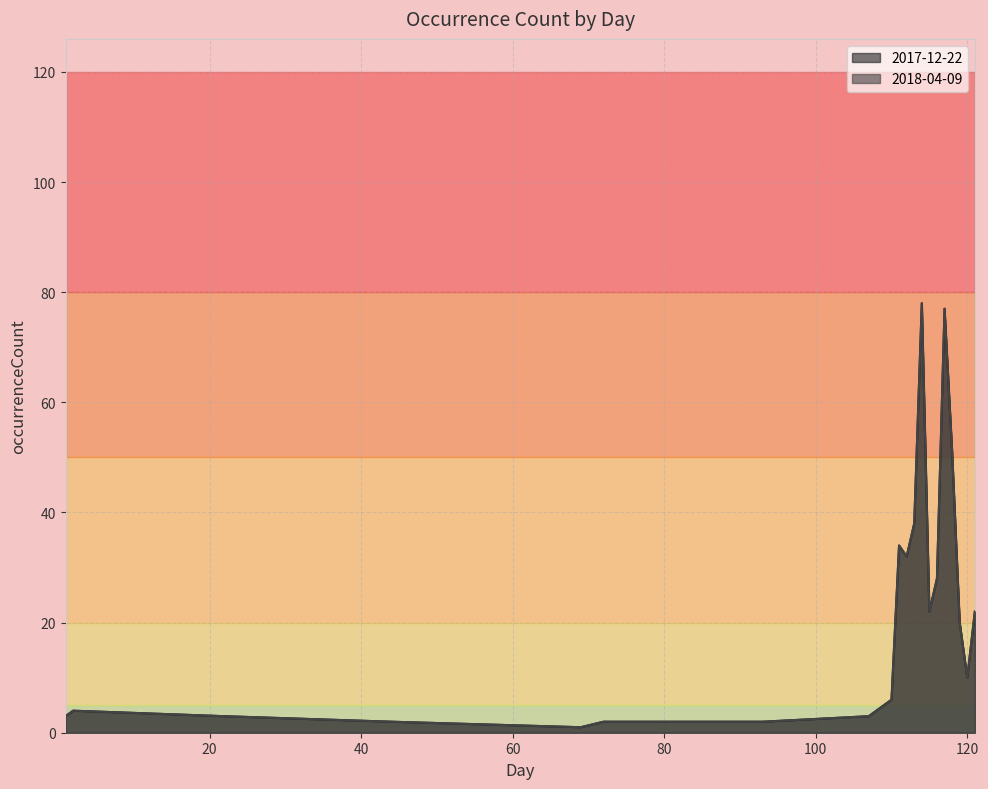

Reading left to right, list all the values displayed in this chart.

2017-12-22: 3	4	3	2	1	2	2	3	6	34	32	38	78	22	28	77	51	20	10	22
2018-04-09: 3	4	3	2	1	2	2	3	6	34	32	38	78	22	28	77	51	20	10	22